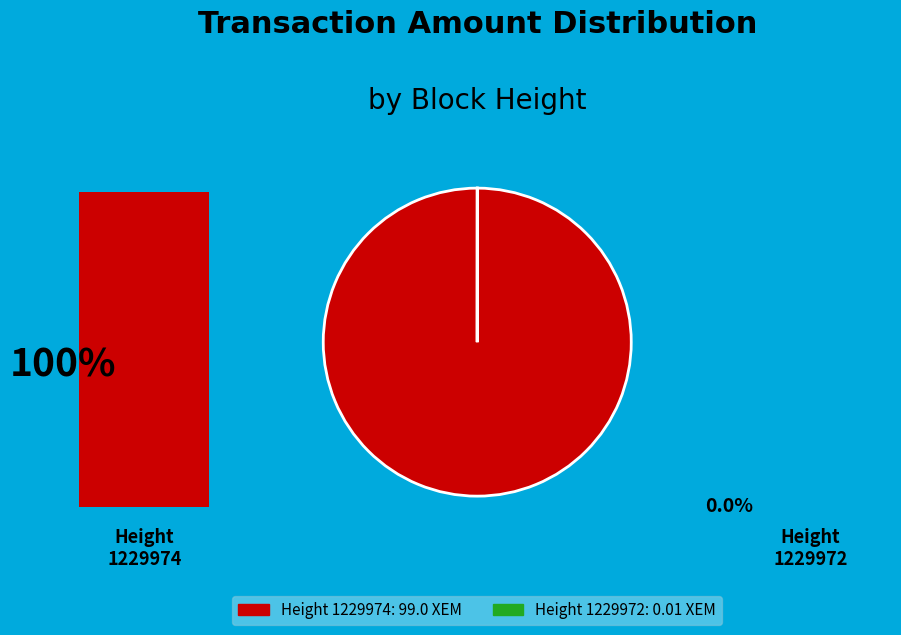

The 1229972 slice represents 1% of the pie. True or false?

False